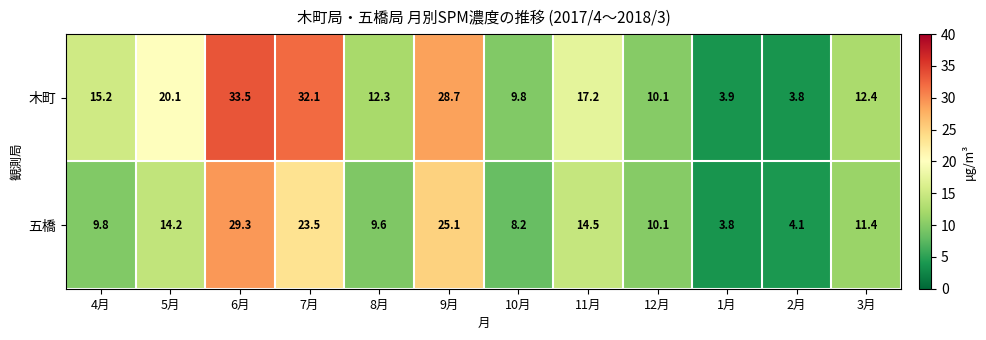

Reading left to right, list all the values displayed in this chart.

木町: 15.2	20.1	33.5	32.1	12.3	28.7	9.8	17.2	10.1	3.9	3.8	12.4
五橋: 9.8	14.2	29.3	23.5	9.6	25.1	8.2	14.5	10.1	3.8	4.1	11.4